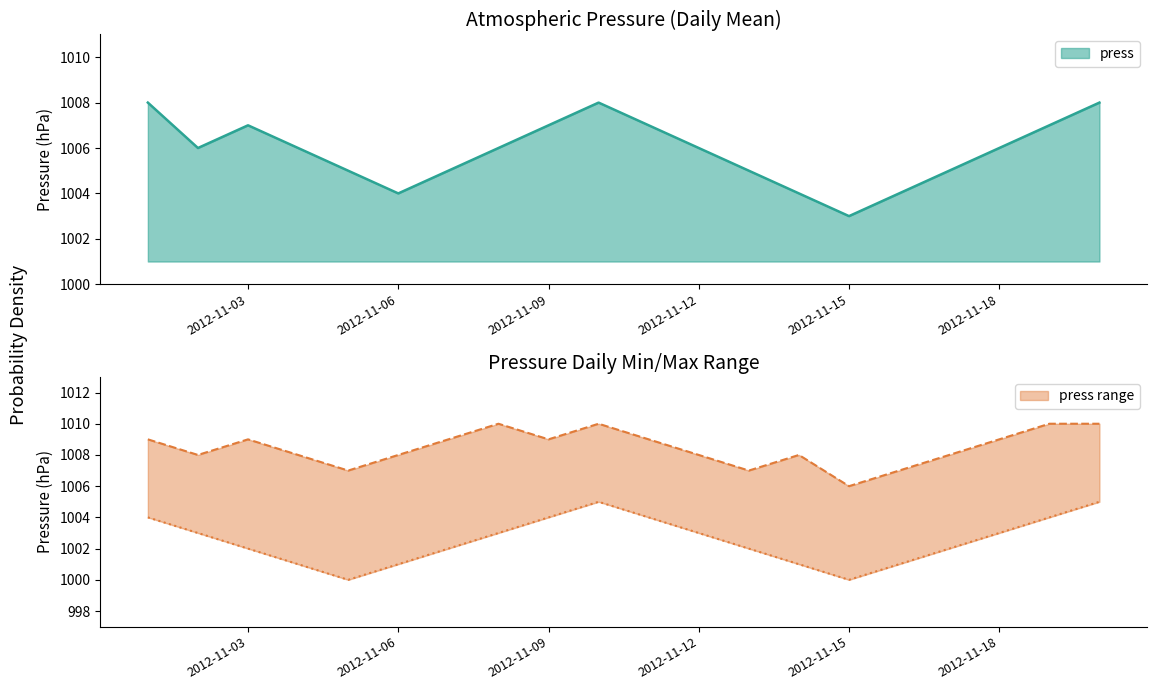

What is the average value?

1006